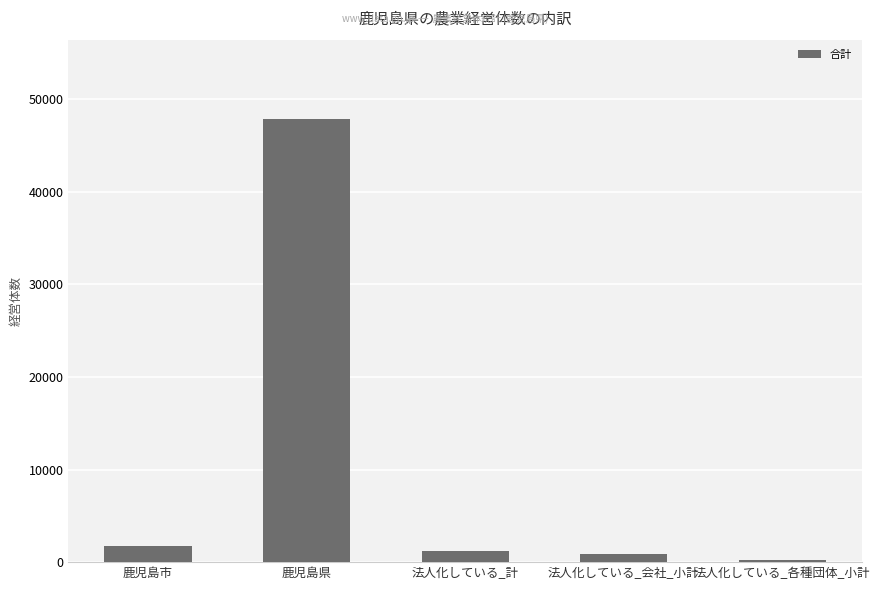

What is the average value?

10364